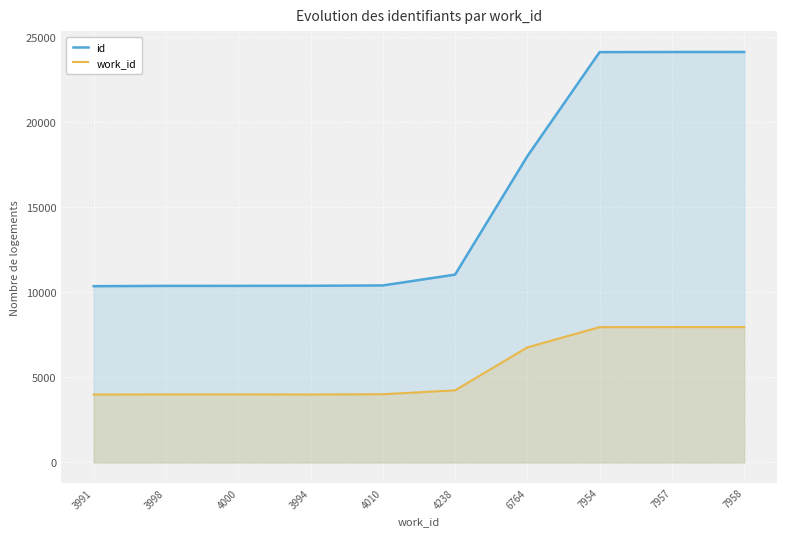

How many lines are shown in the chart?

2